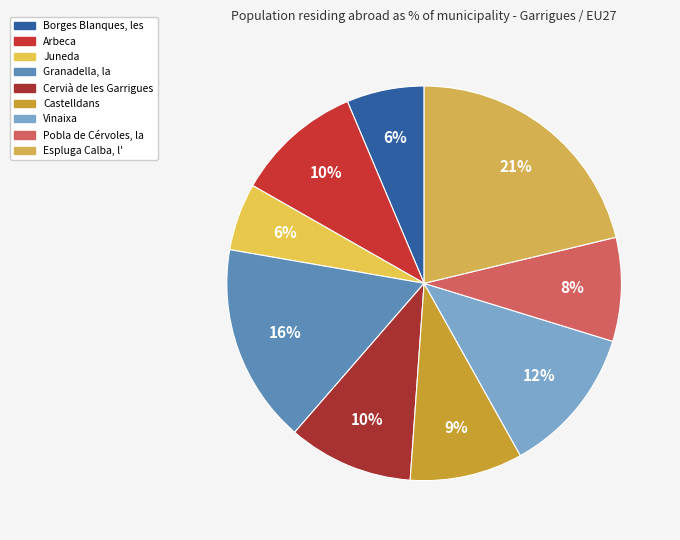

How many slices are in this pie chart?

9